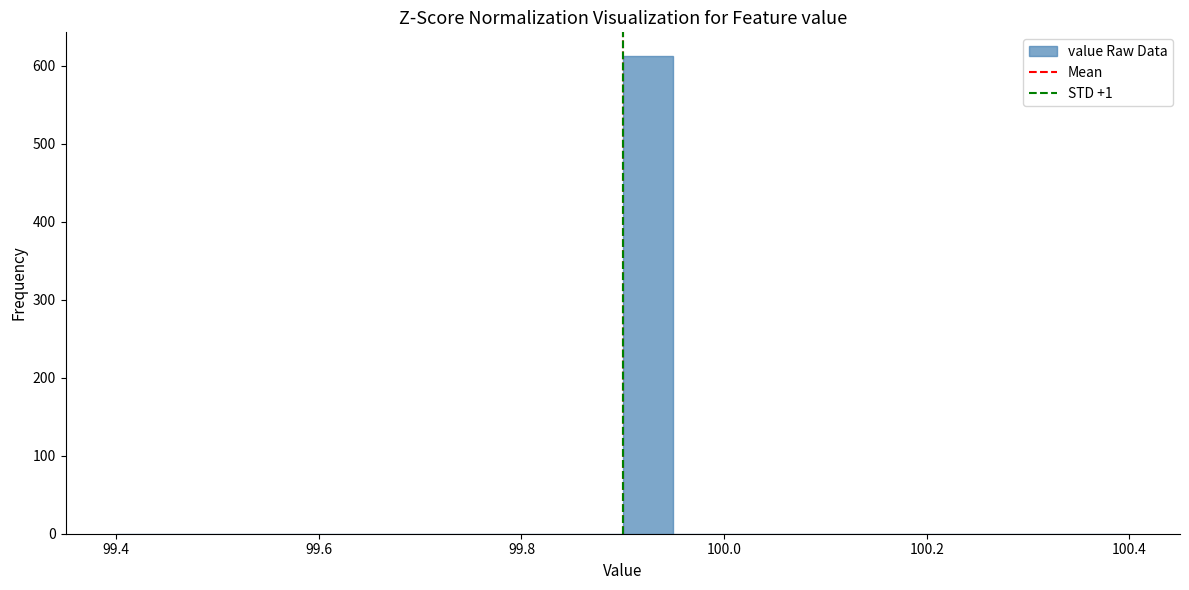

Read against the x-axis, roughly where is the centre of the tallest bar?

99.92